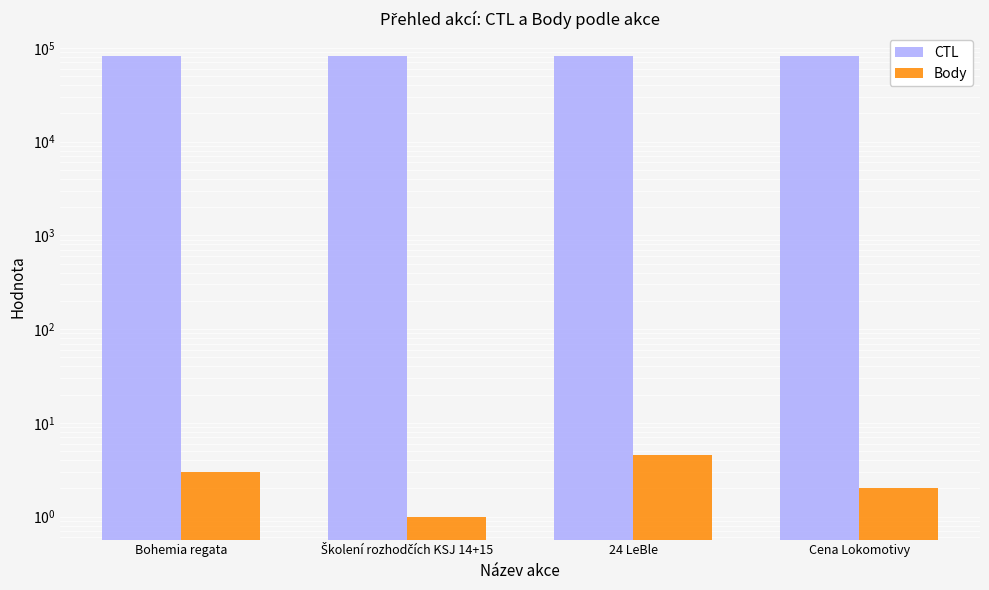

True or false: CTL has a value of 121425.3 at Bohemia regata.

False